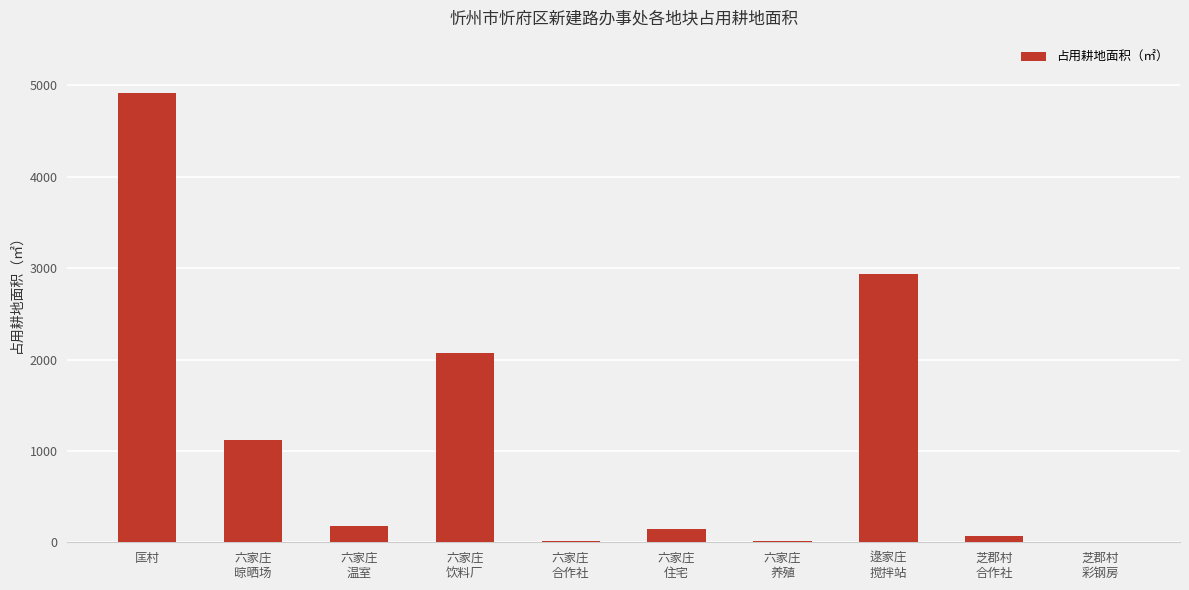

What is the sum of all values?

11459.5